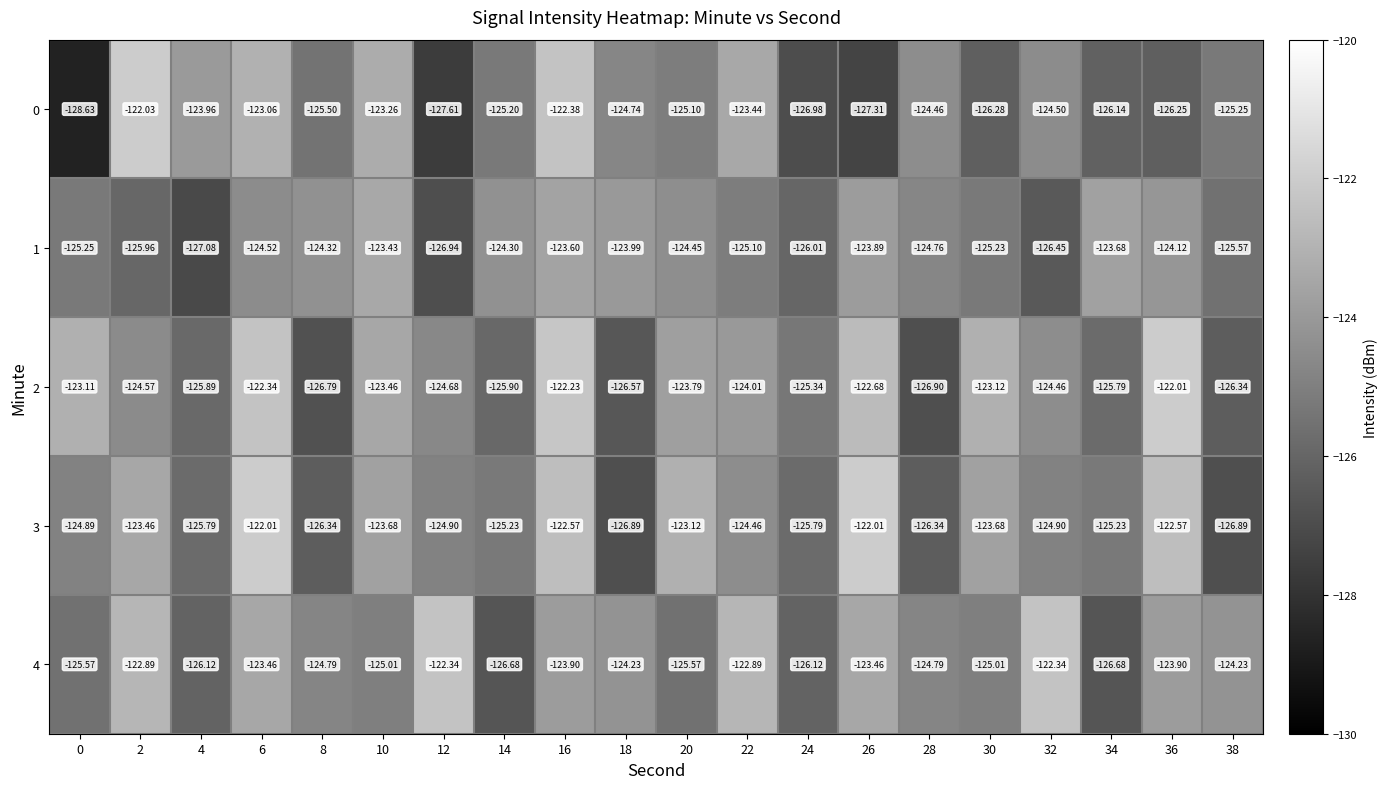

Reading left to right, what are all the values shown in this chart?

0: 0=-128.6	2=-122.0	4=-124.0	6=-123.1	8=-125.5	10=-123.3	12=-127.6	14=-125.2	16=-122.4	18=-124.7	20=-125.1	22=-123.4	24=-127.0	26=-127.3	28=-124.5	30=-126.3	32=-124.5	34=-126.1	36=-126.2	38=-125.2
1: 0=-125.2	2=-126.0	4=-127.1	6=-124.5	8=-124.3	10=-123.4	12=-126.9	14=-124.3	16=-123.6	18=-124.0	20=-124.5	22=-125.1	24=-126.0	26=-123.9	28=-124.8	30=-125.2	32=-126.5	34=-123.7	36=-124.1	38=-125.6
2: 0=-123.1	2=-124.6	4=-125.9	6=-122.3	8=-126.8	10=-123.5	12=-124.7	14=-125.9	16=-122.2	18=-126.6	20=-123.8	22=-124.0	24=-125.3	26=-122.7	28=-126.9	30=-123.1	32=-124.5	34=-125.8	36=-122.0	38=-126.3
3: 0=-124.9	2=-123.5	4=-125.8	6=-122.0	8=-126.3	10=-123.7	12=-124.9	14=-125.2	16=-122.6	18=-126.9	20=-123.1	22=-124.5	24=-125.8	26=-122.0	28=-126.3	30=-123.7	32=-124.9	34=-125.2	36=-122.6	38=-126.9
4: 0=-125.6	2=-122.9	4=-126.1	6=-123.5	8=-124.8	10=-125.0	12=-122.3	14=-126.7	16=-123.9	18=-124.2	20=-125.6	22=-122.9	24=-126.1	26=-123.5	28=-124.8	30=-125.0	32=-122.3	34=-126.7	36=-123.9	38=-124.2